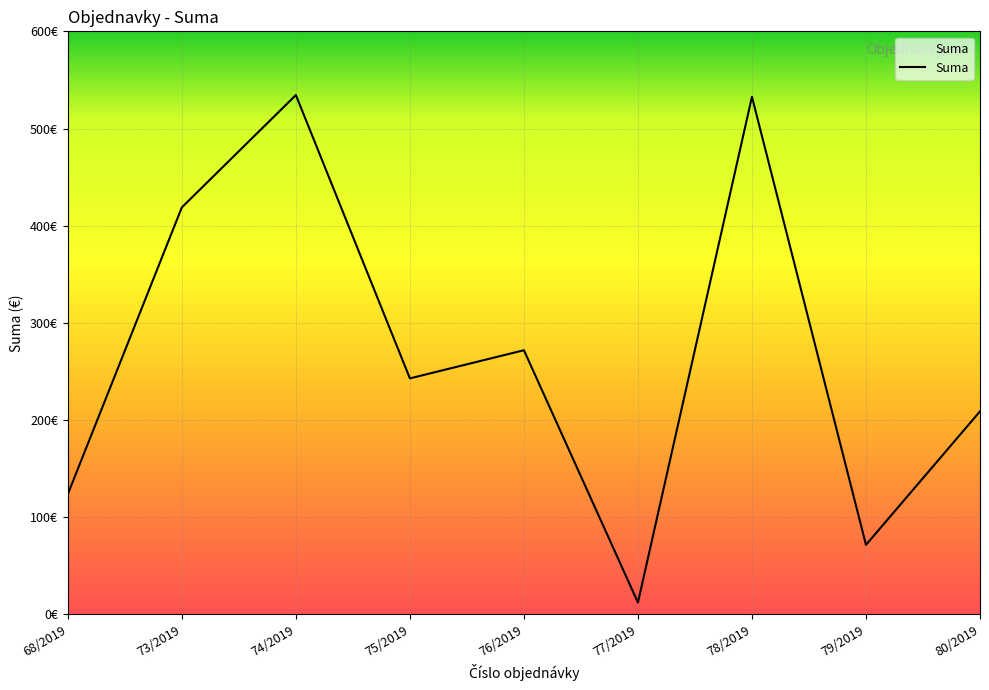

Does the chart have visible grid lines?

Yes